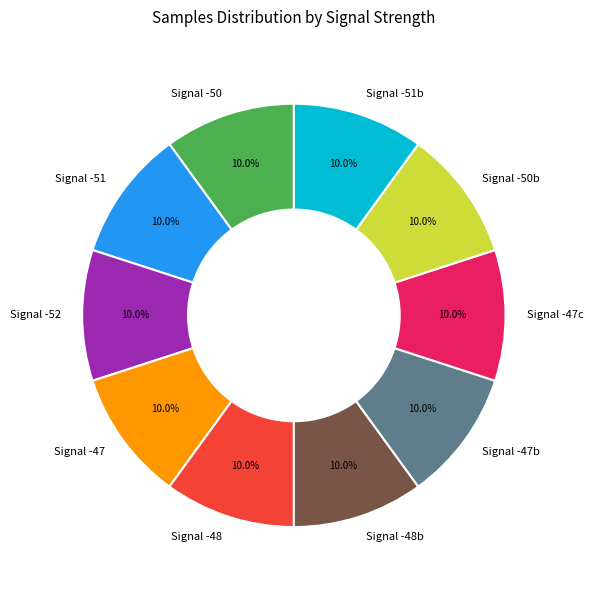

Is there any slice that represents more than half of the pie?

No